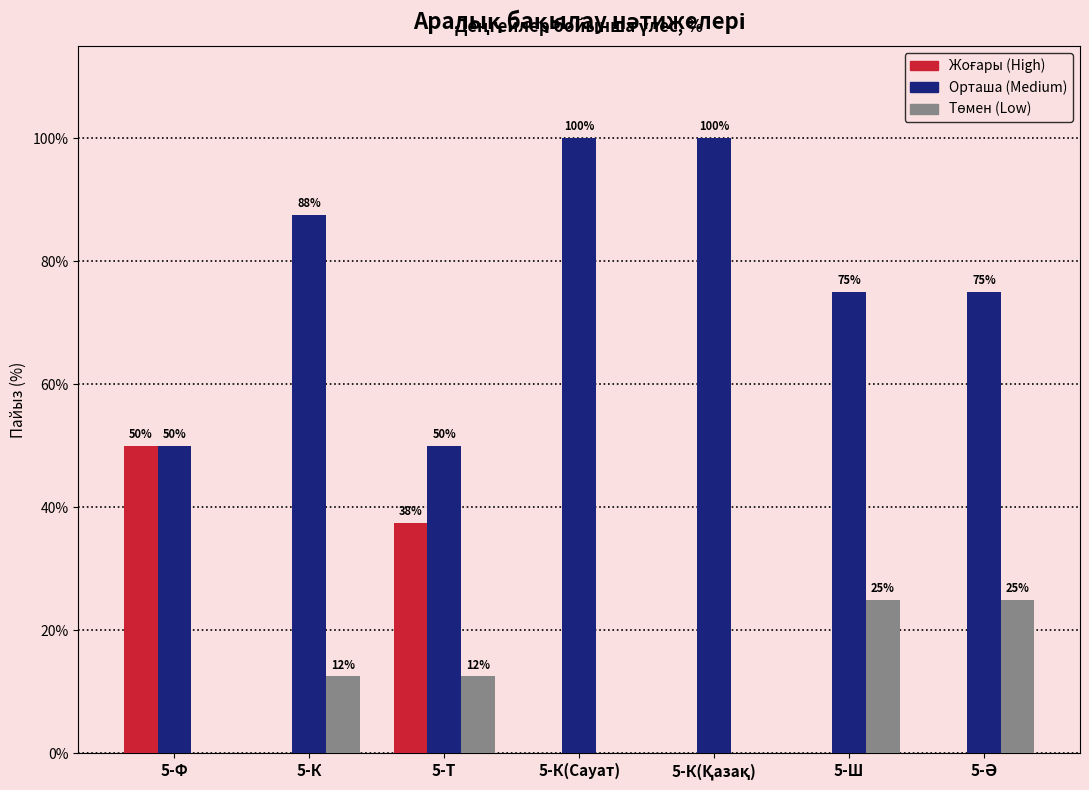

What is the total value across all series at 5-Ш?

100.0